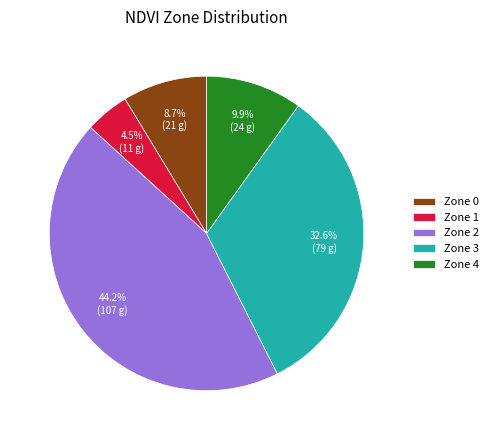

What is the largest slice in the pie chart?

Zone 2